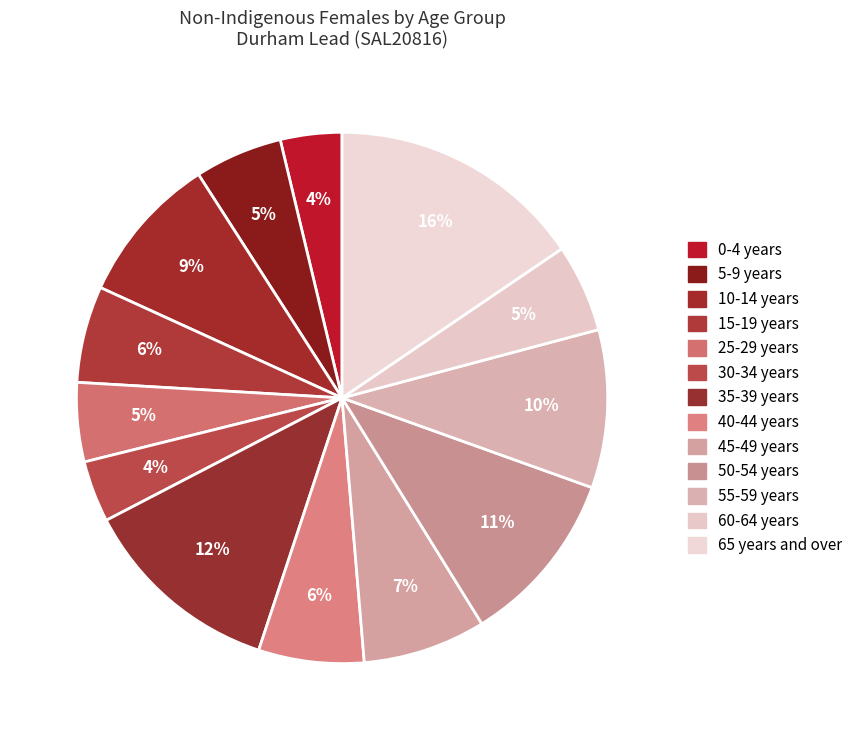

What percentage is the 40-44 years slice, to the nearest percent?

6%